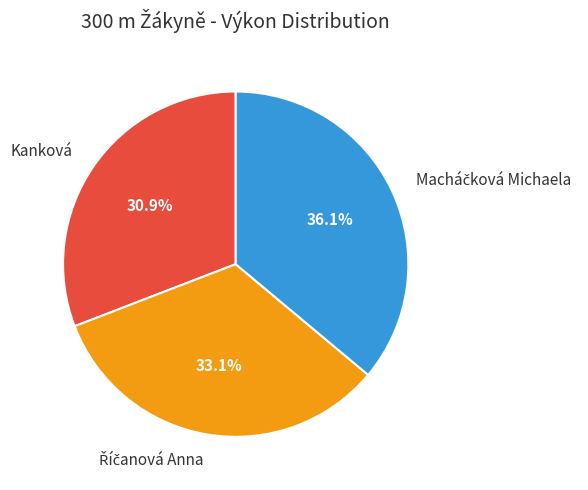

What is the smallest slice in the pie chart?

Kanková